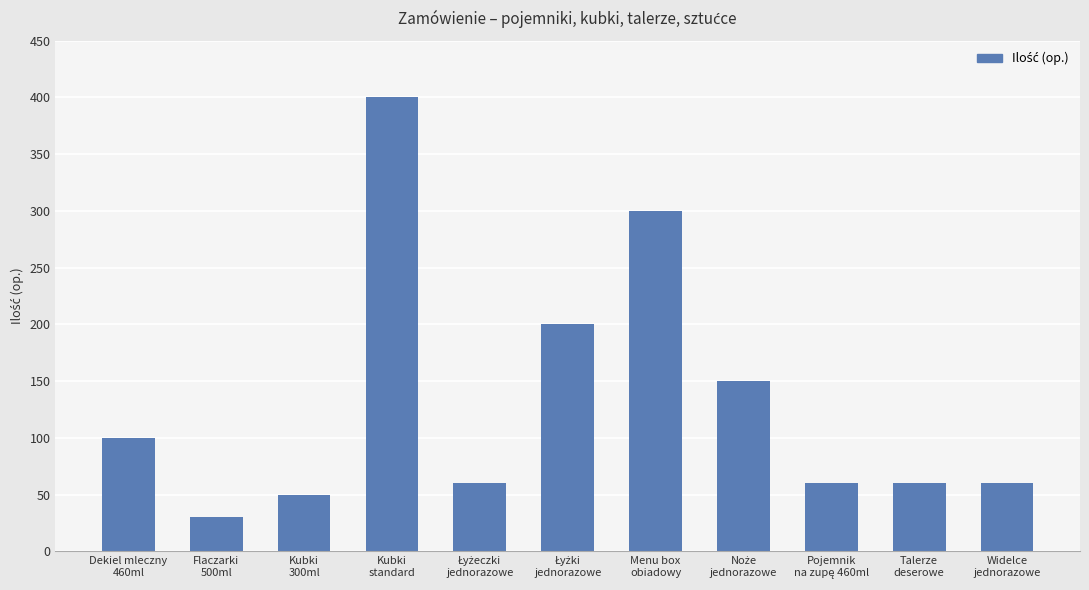

What is the minimum value shown in the chart?

30